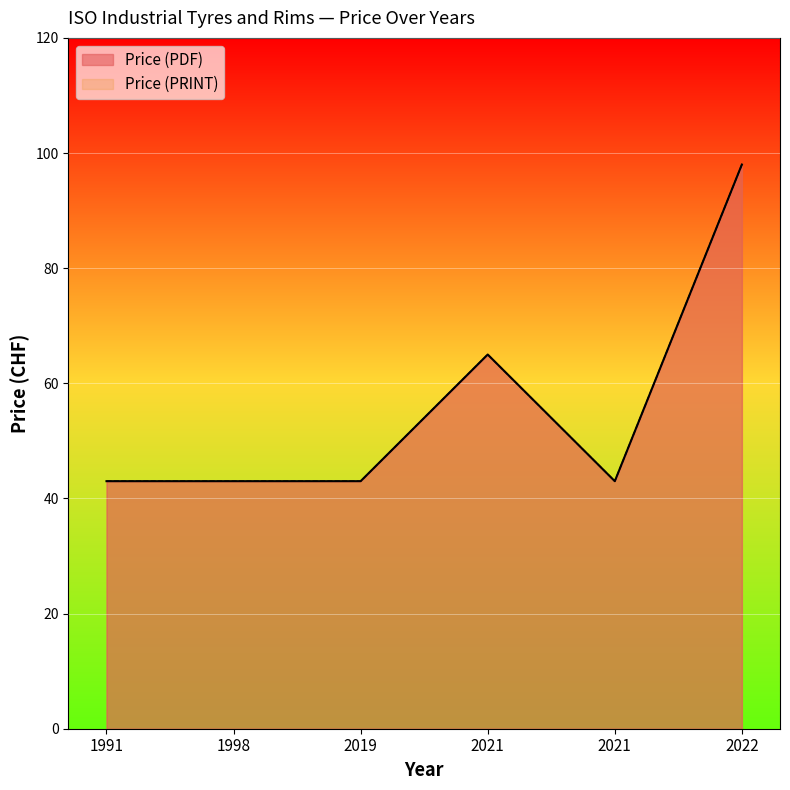

What are all the series names shown in the legend?

Price (PDF), Price (PRINT)